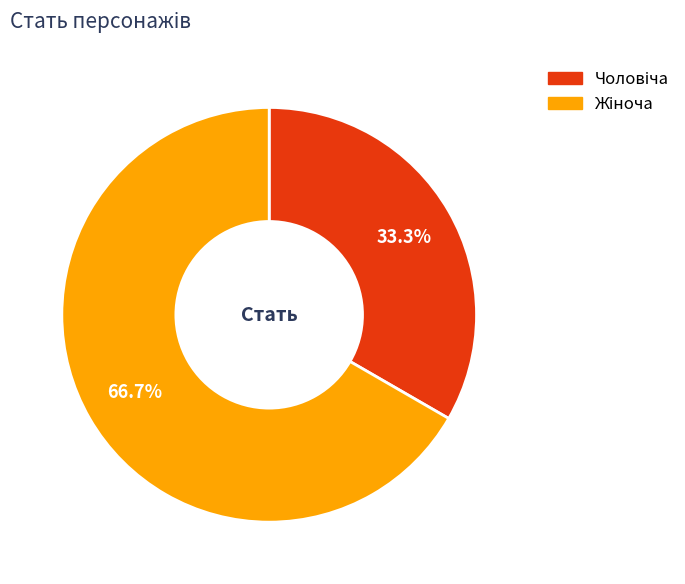

How many segments does this pie chart have?

2